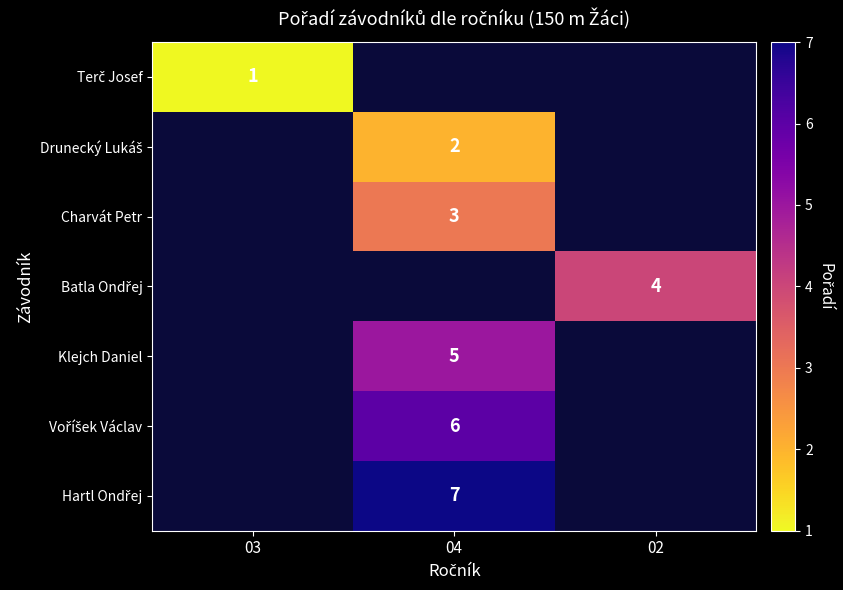

Is it true that Klejch Daniel equals 5 at 04?

True